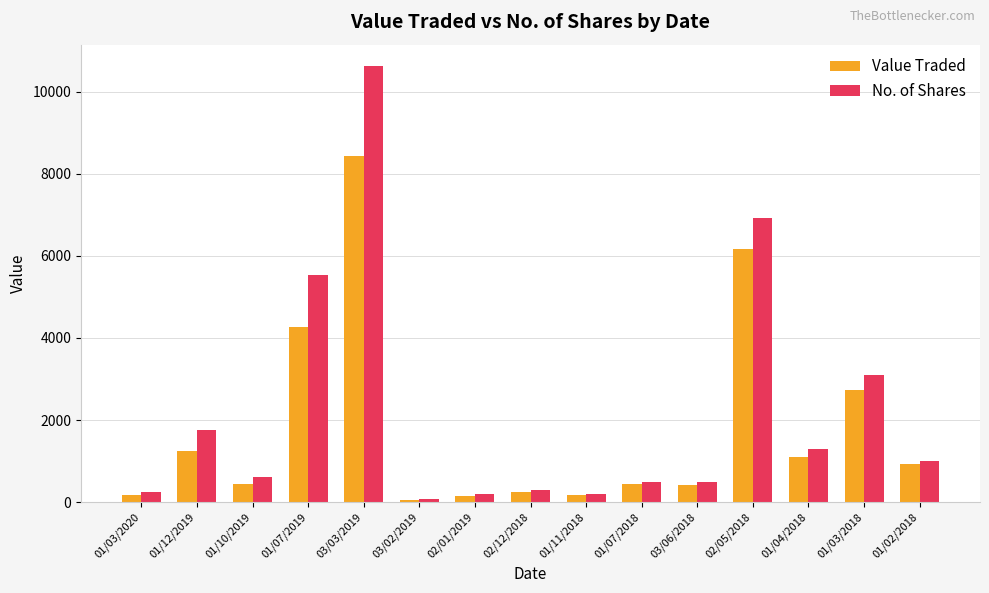

Is it true that No. of Shares equals 6923 at 02/05/2018?

True